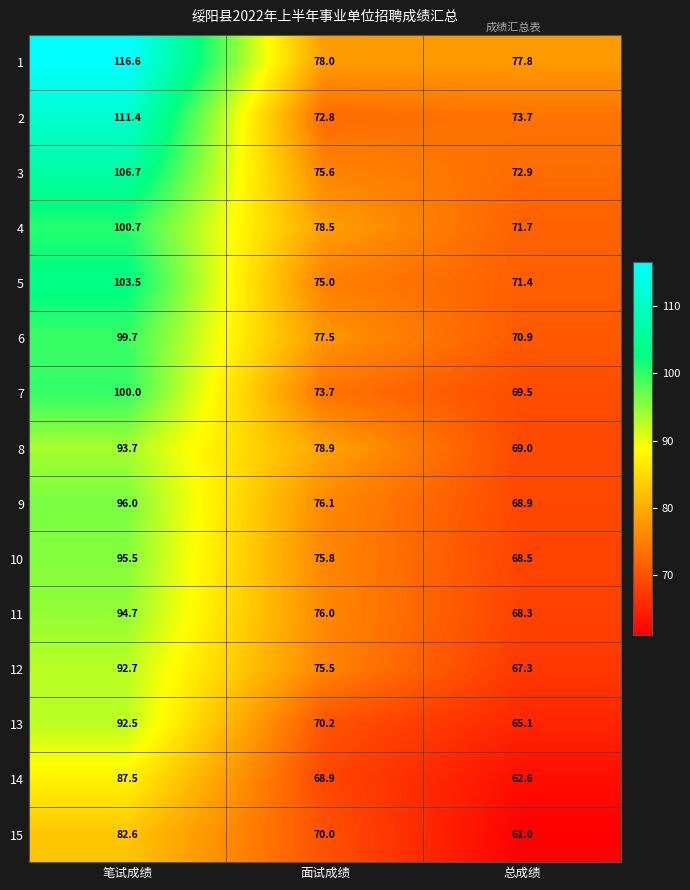

At how many categories does at least one series exceed 87?

1